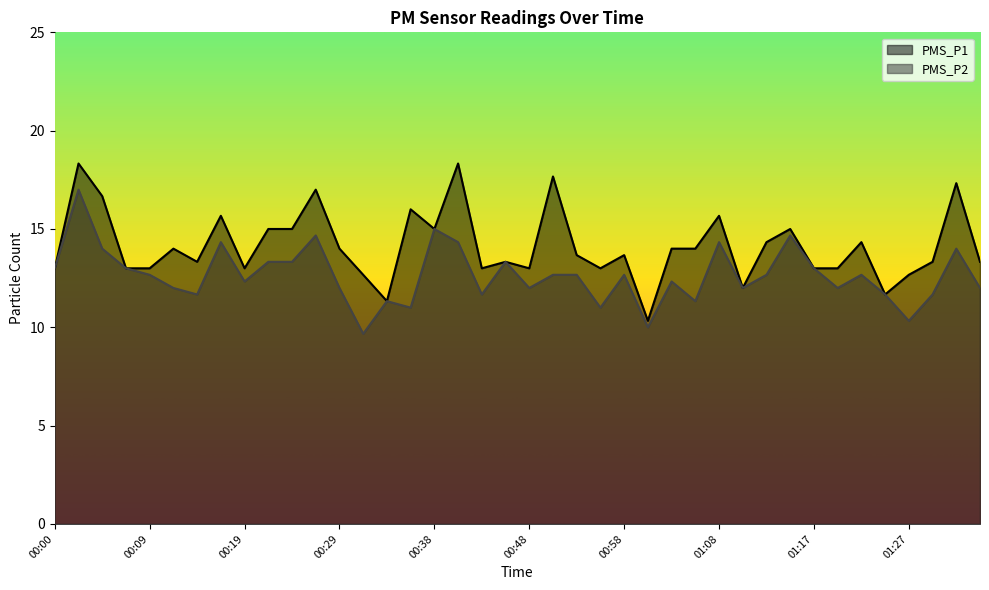

The PMS_P2 series shows 18.1 at 00:19. True or false?

False